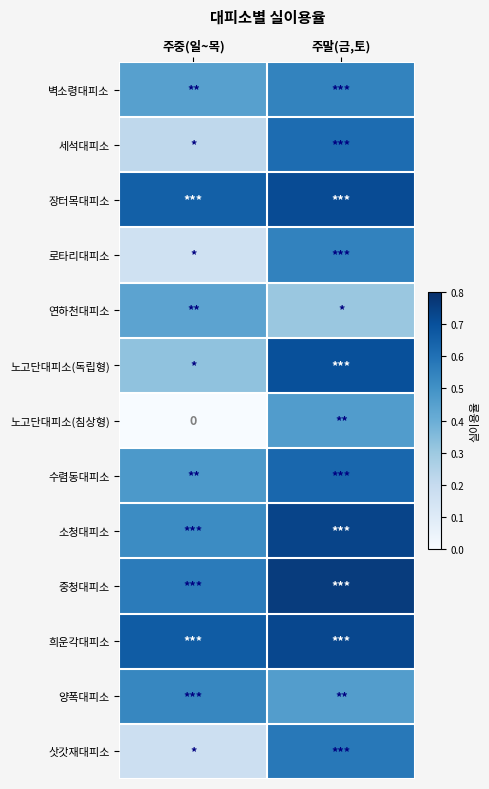

What is the average value of the 벽소령대피소 series?

0.5